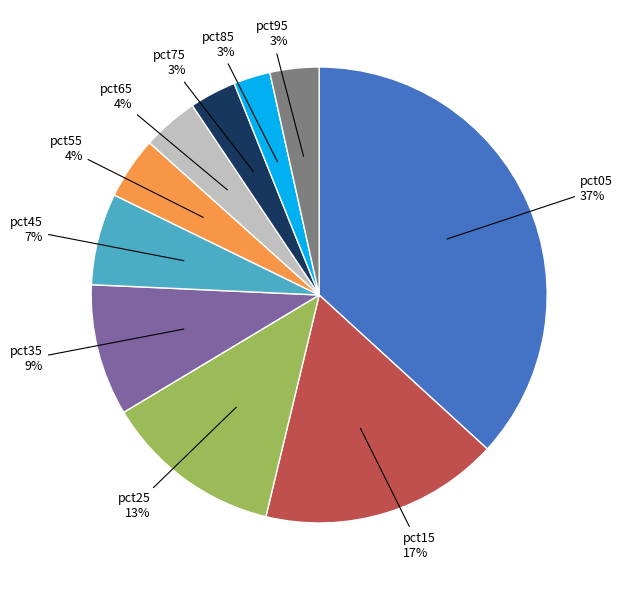

Which slice is the largest?

pct05